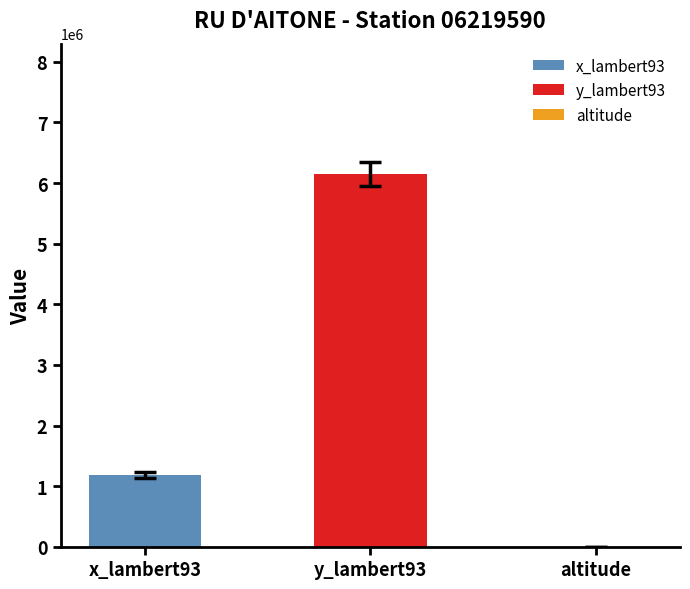

The altitude series shows 1758 at 2013. True or false?

False